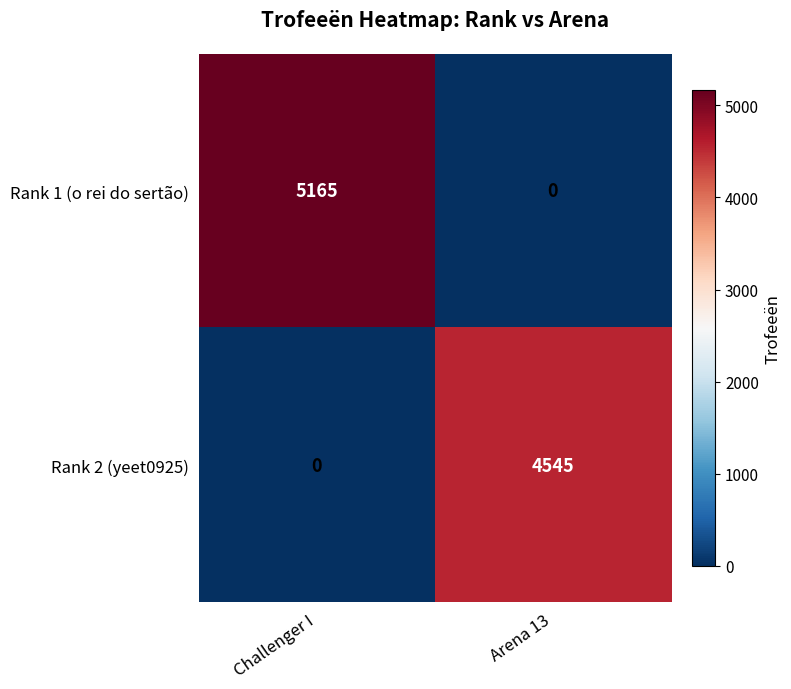

How many categories are shown in the chart?

2